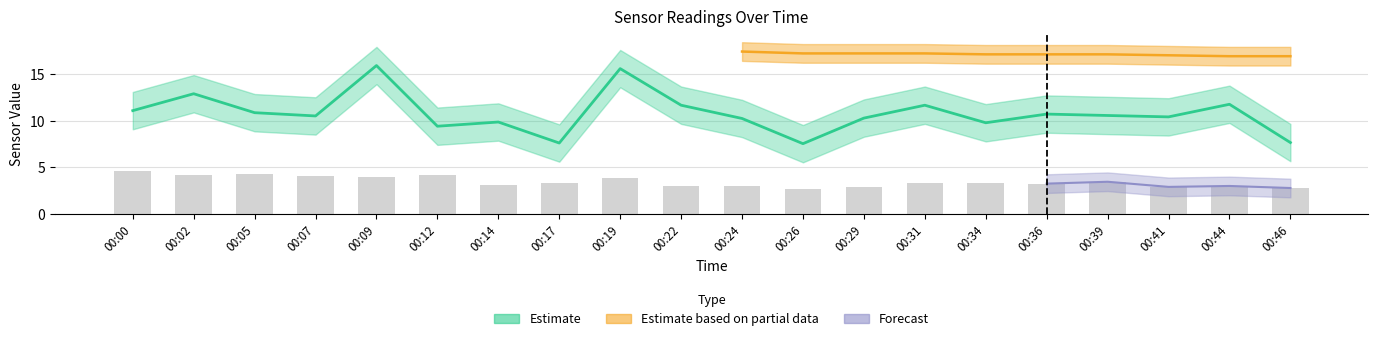

Is it true that the value at 00:24 is 3.0?

True